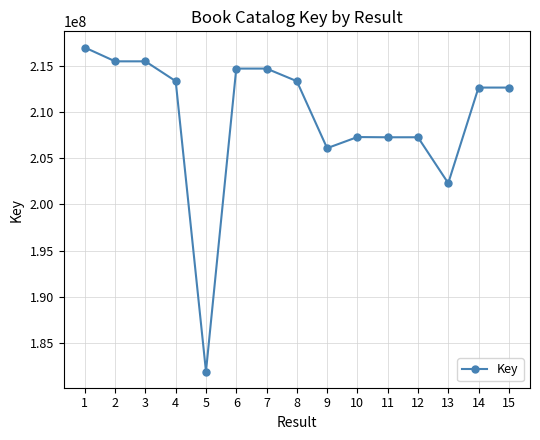

How many categories are shown in the chart?

15